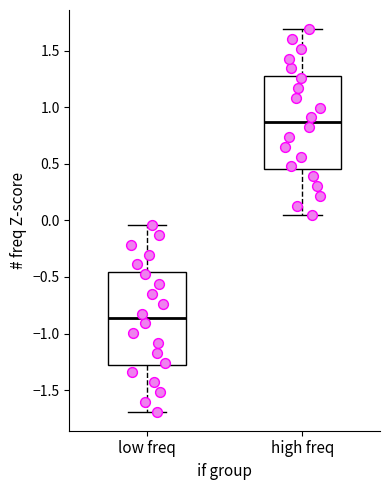

Reading left to right, read every box against the y-axis: the position of its median line, the range the box covers, and the ends of its whiskers. The values are not printed on the chart, so give them approximately, as read against the axis.

low freq: median -0.85, box -1.30 to -0.45, whiskers -1.70 to -0.05
high freq: median 0.85, box 0.45 to 1.30, whiskers 0.05 to 1.70